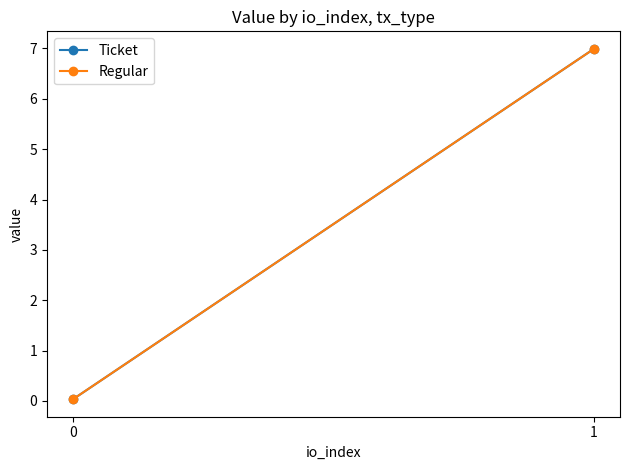

What is the value of the Ticket point at the 2nd from the left?

7.0